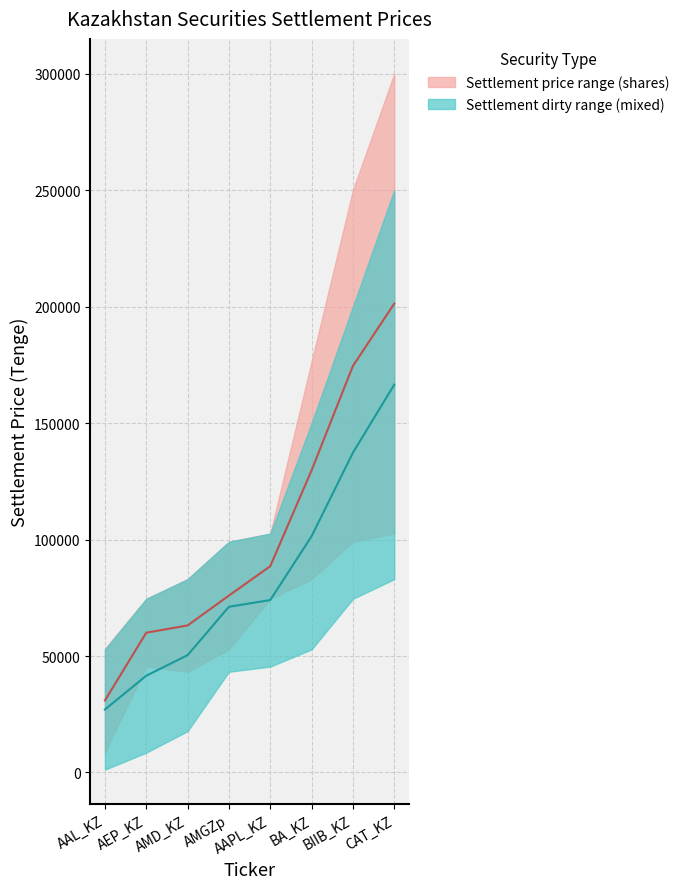

Does the chart display data point markers on the line(s)?

No